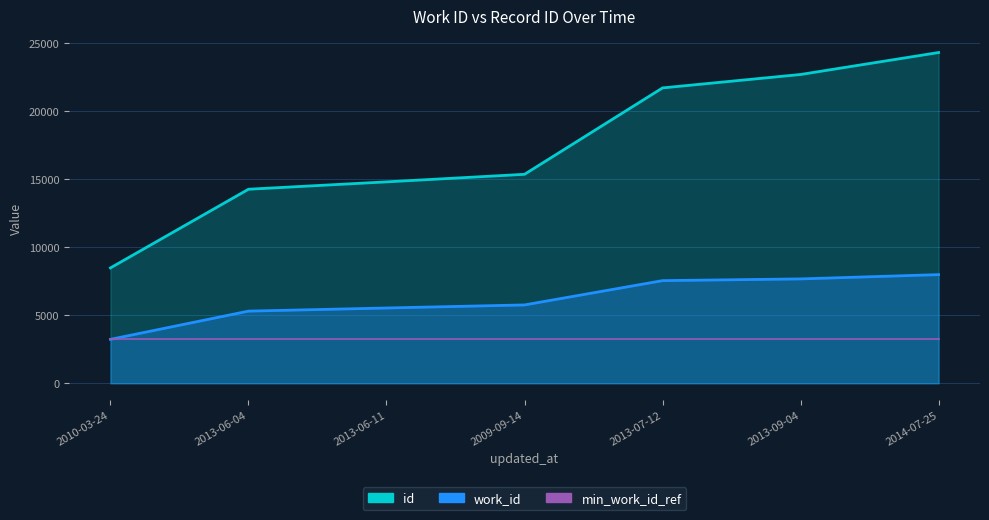

Is it true that id equals 21702 at 2013-07-12?

True